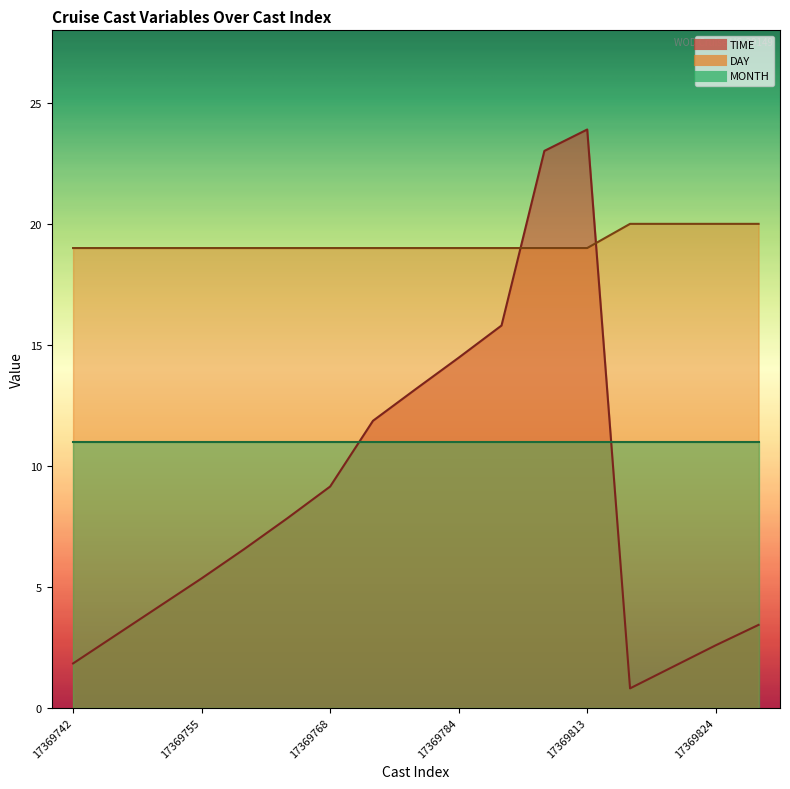

At which category is the sum across all series the highest?

17369813